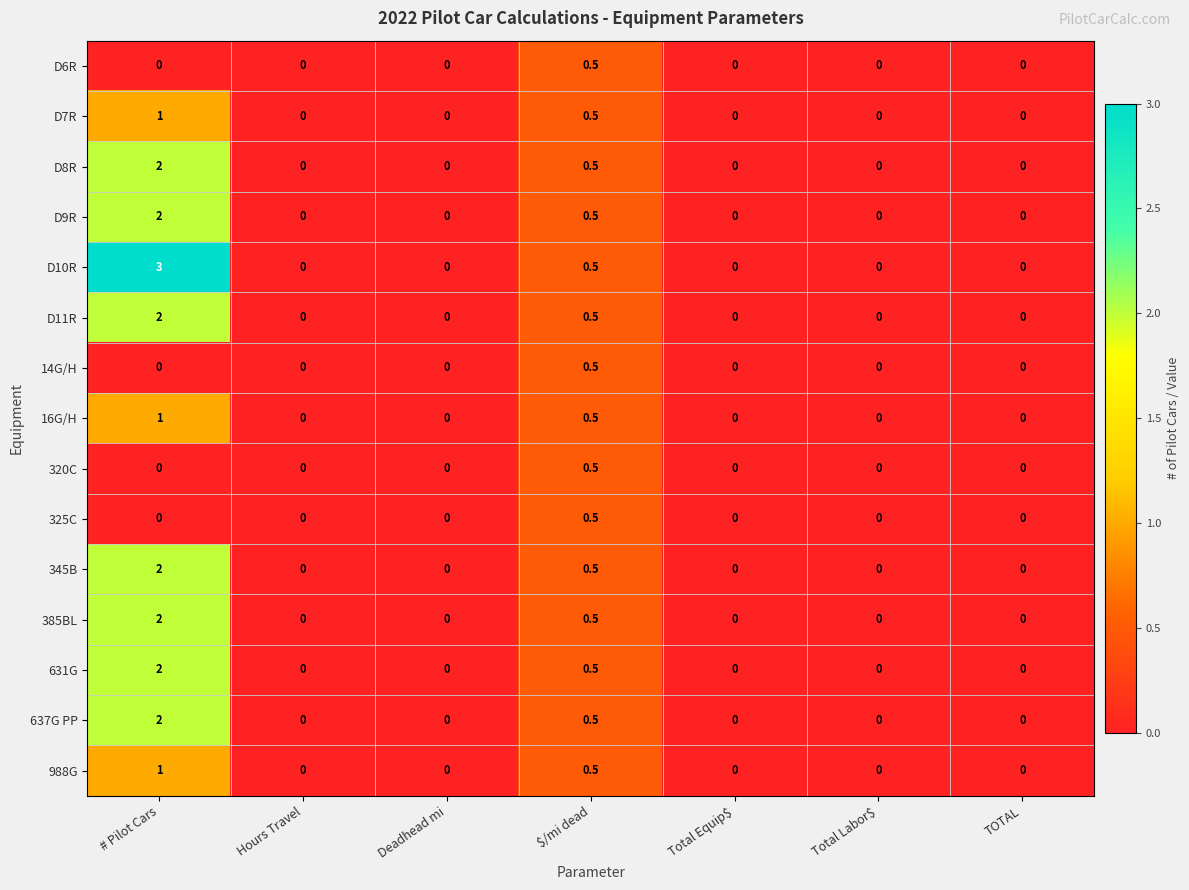

At which category is the sum across all series the highest?

# Pilot Cars